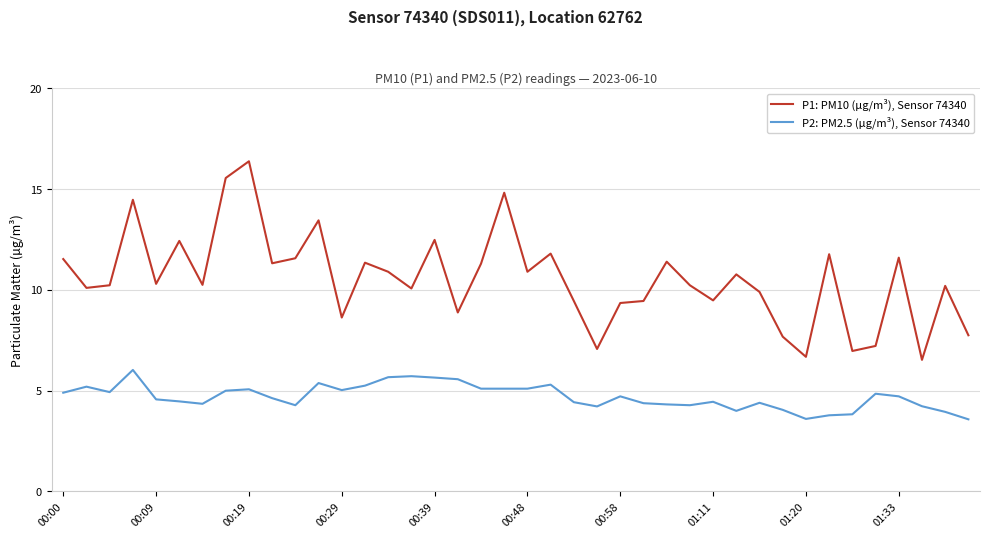

List the series in order of their overall mean, lowest first.

P2: PM2.5 (µg/m³), Sensor 74340, P1: PM10 (µg/m³), Sensor 74340